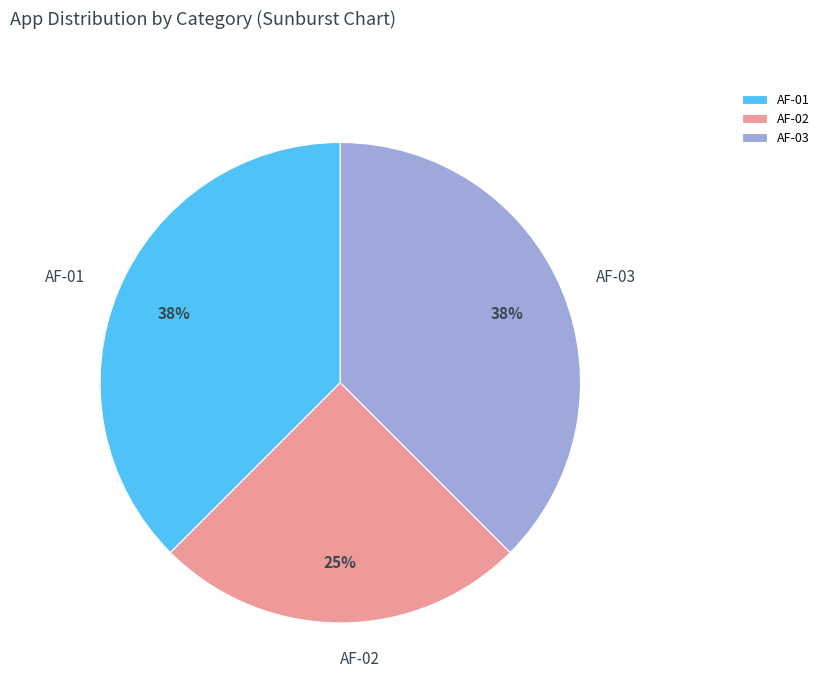

Approximately how many times larger is the value at AF-01 compared to AF-02?

1.5